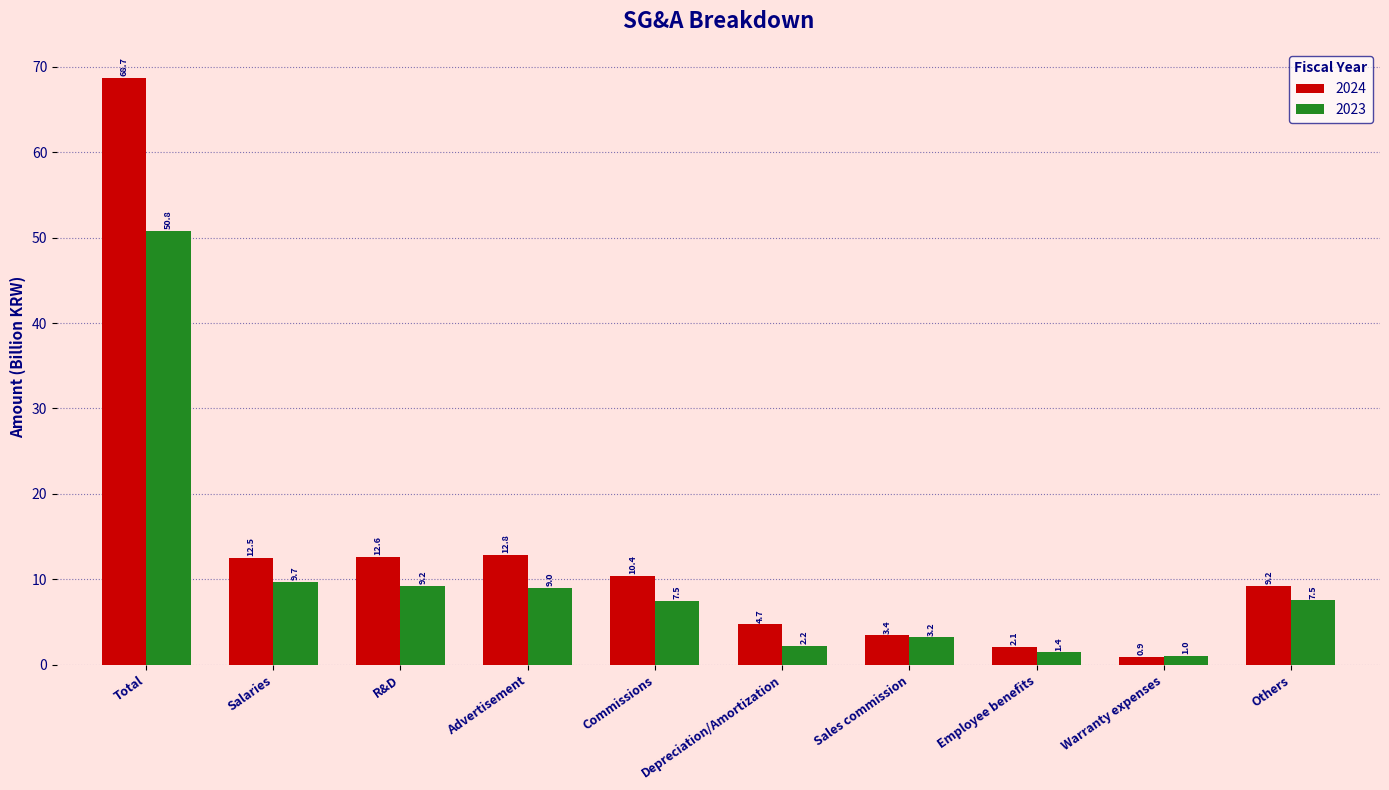

Reading left to right, what are all the values shown in this chart?

2024: 68.7	12.5	12.6	12.8	10.4	4.7	3.4	2.1	0.9	9.2
2023: 50.8	9.7	9.2	9.0	7.5	2.2	3.2	1.4	1.0	7.5